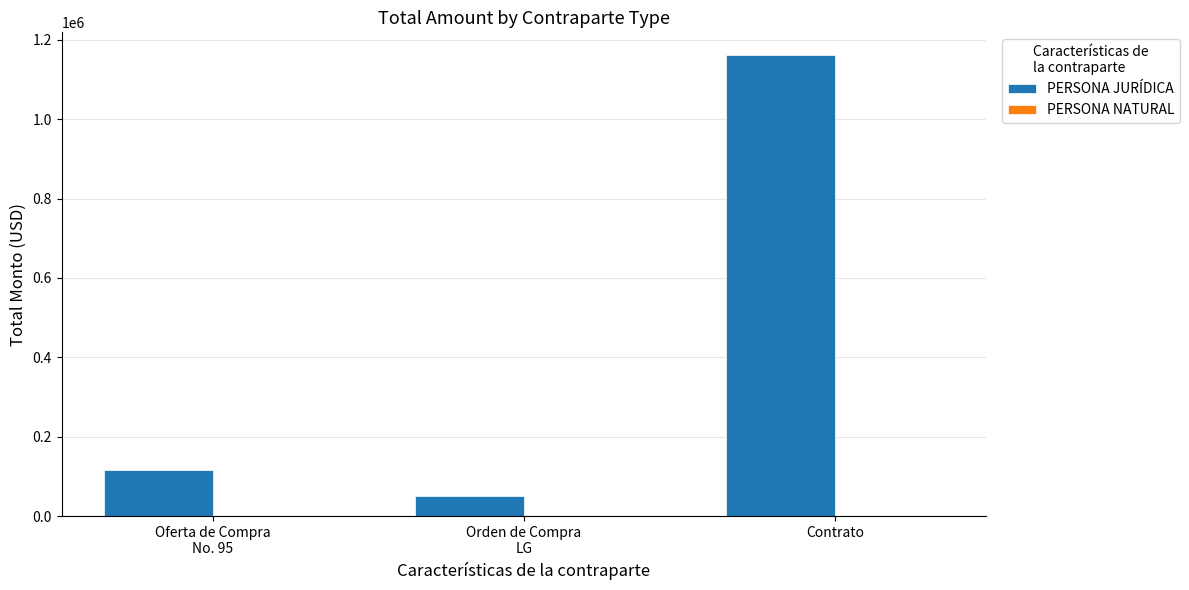

Read the PERSONA JURÍDICA value at Contrato.

1160439.3